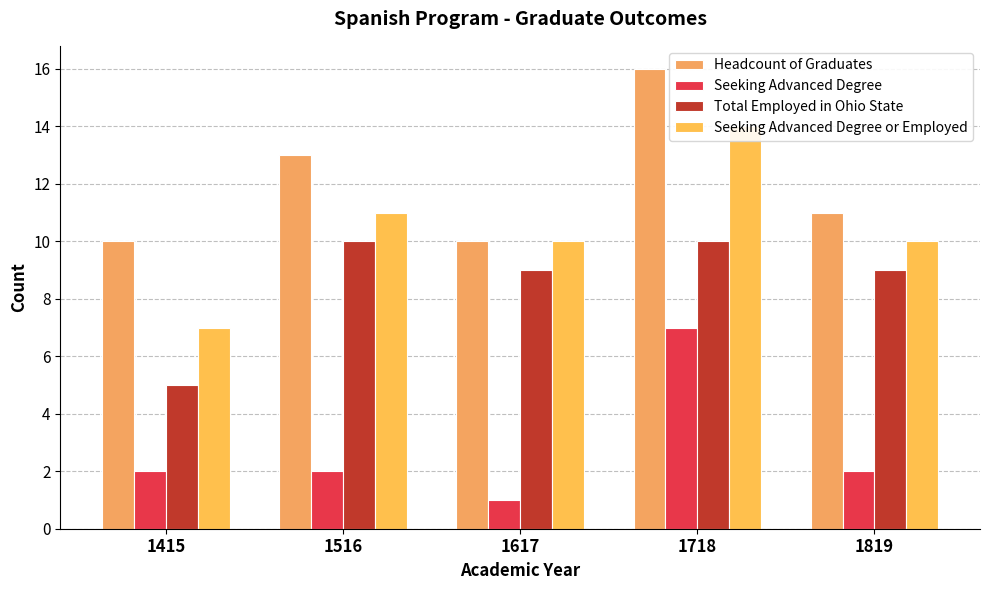

What is the difference between the Seeking Advanced Degree or Employed values at 1415 and 1617?

3